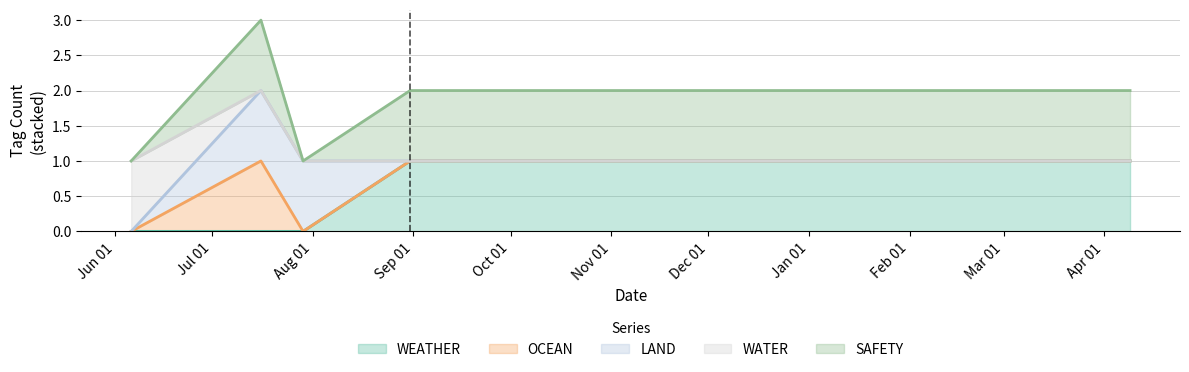

True or false: OCEAN has more than 1 interior local peaks.

False